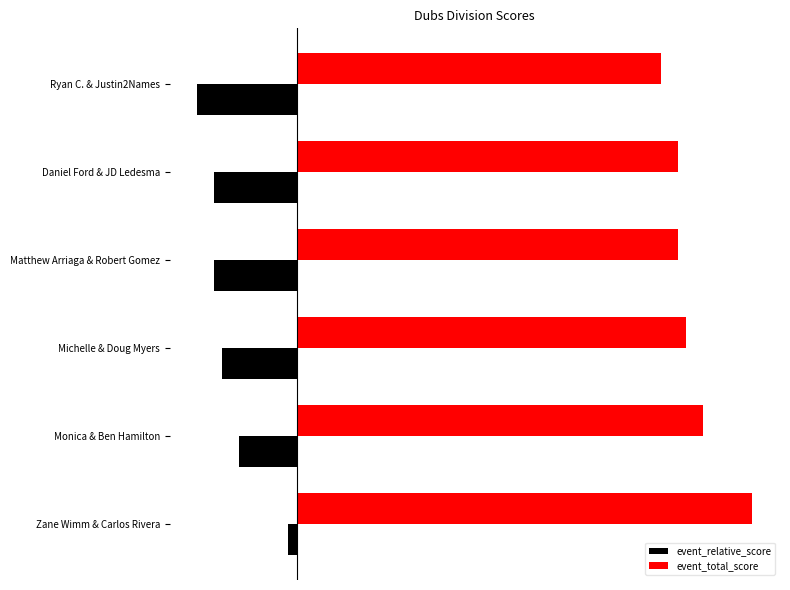

What are all the series names shown in the legend?

event_relative_score, event_total_score